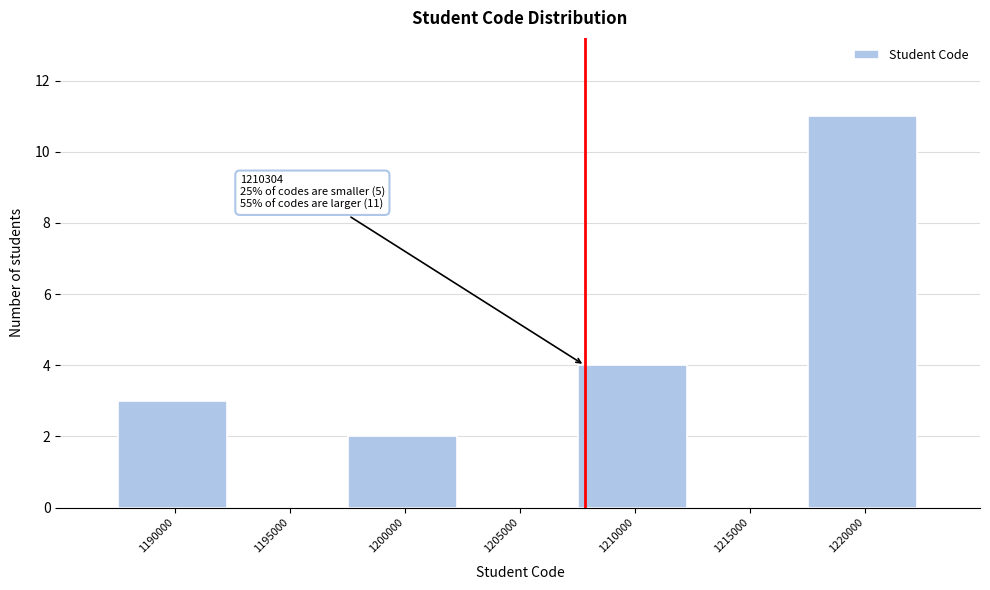

Reading left to right, transcribe all the data shown in this chart.

1190000=3	1195000=0	1200000=2	1205000=0	1210000=4	1215000=0	1220000=11